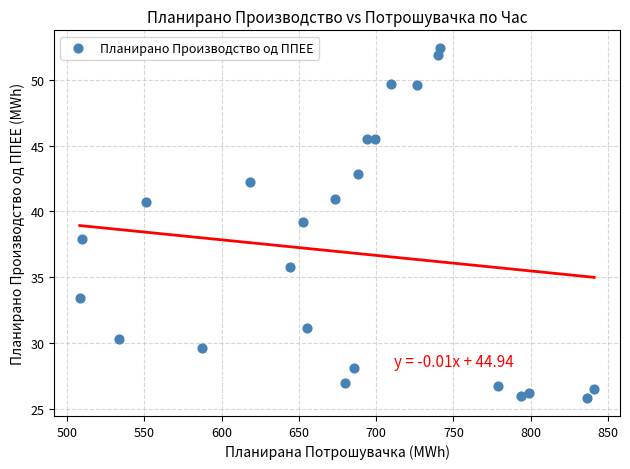

What is the range of Y values (max minus min)?

26.6